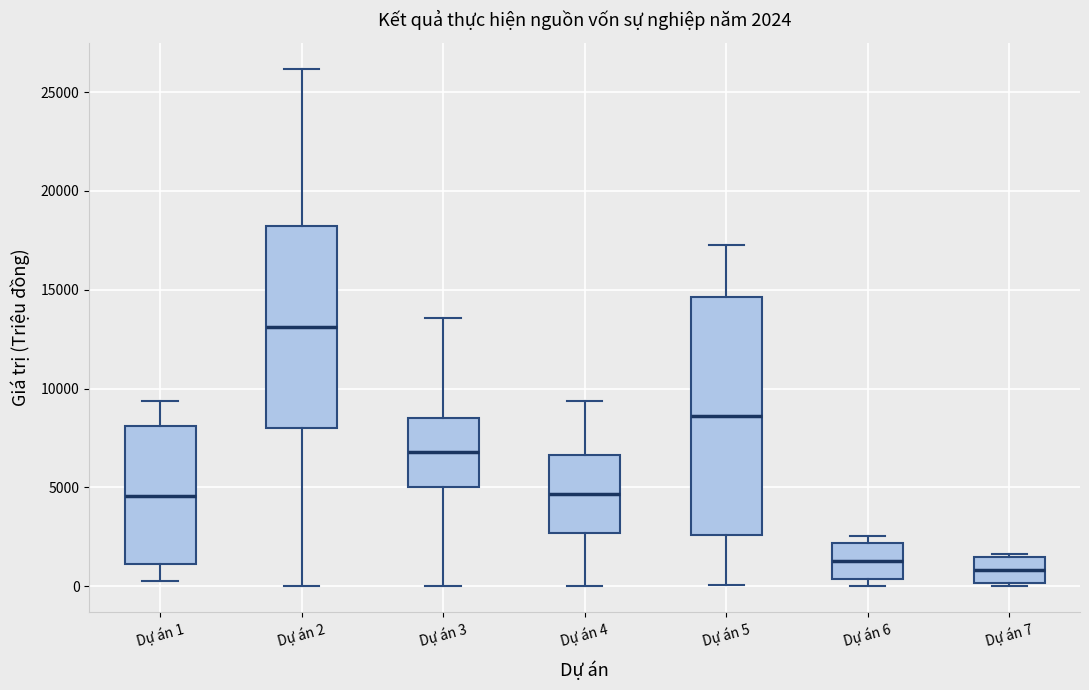

Comparing the boxes themselves (not the whiskers), which one is the tallest?

Dự án 5